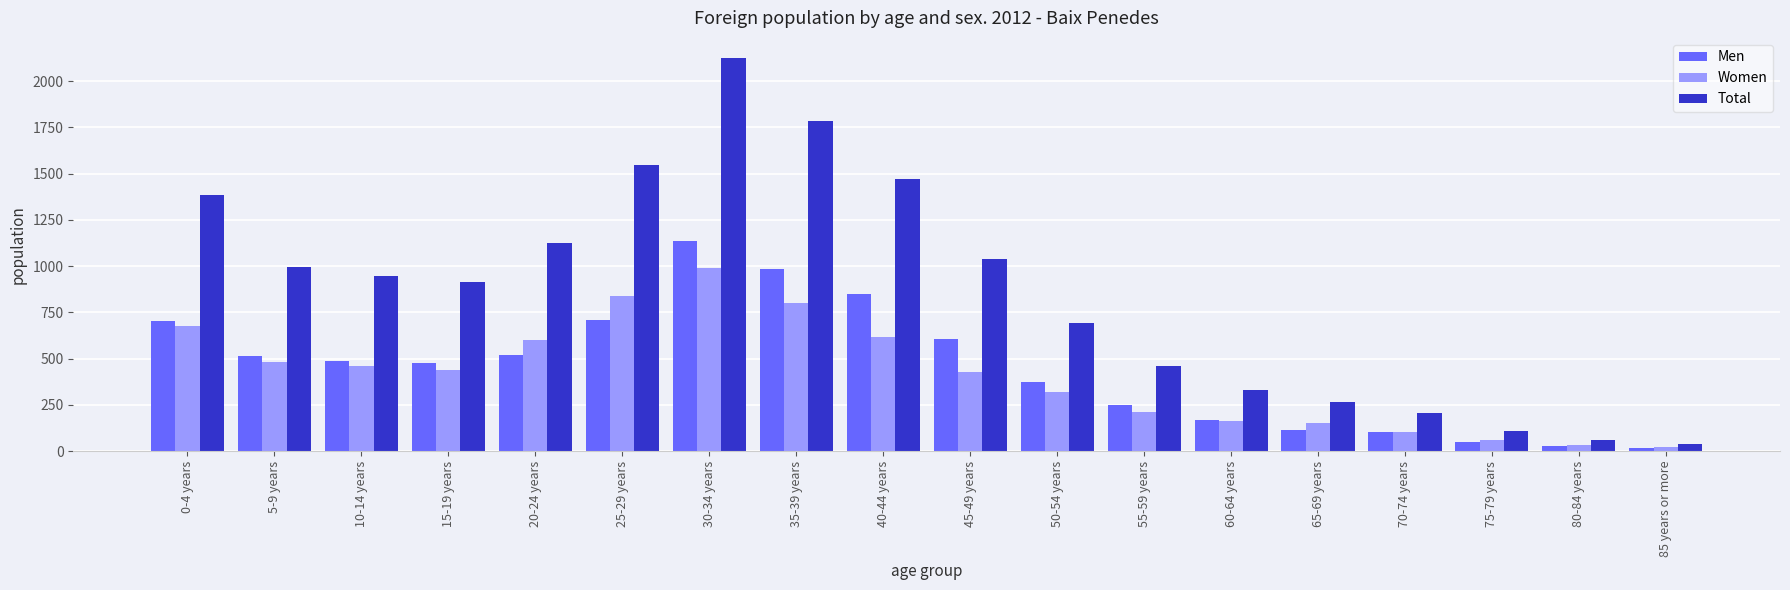

What value does the Total series have at 15-19 years, to the nearest 10?

910